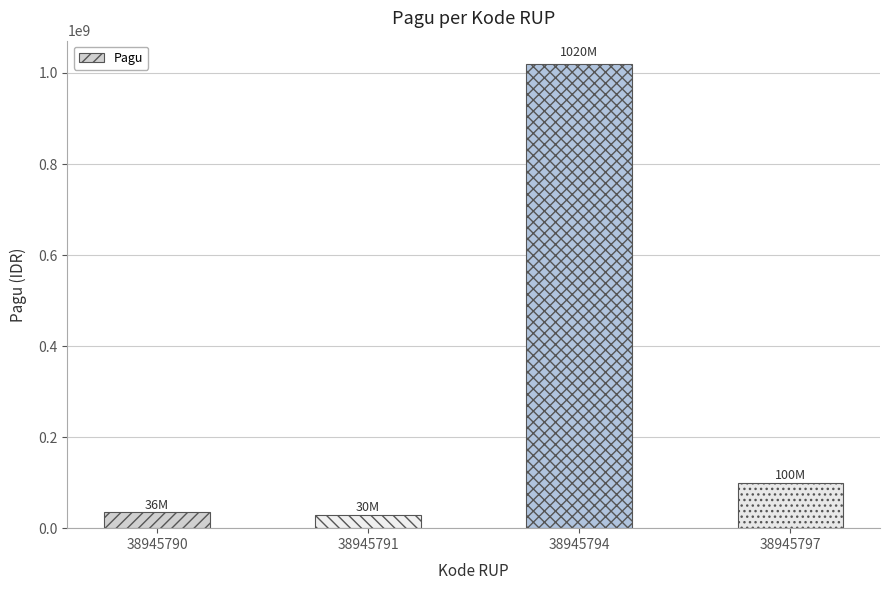

What is the change in value from 38945790 to 38945791?

-6000000